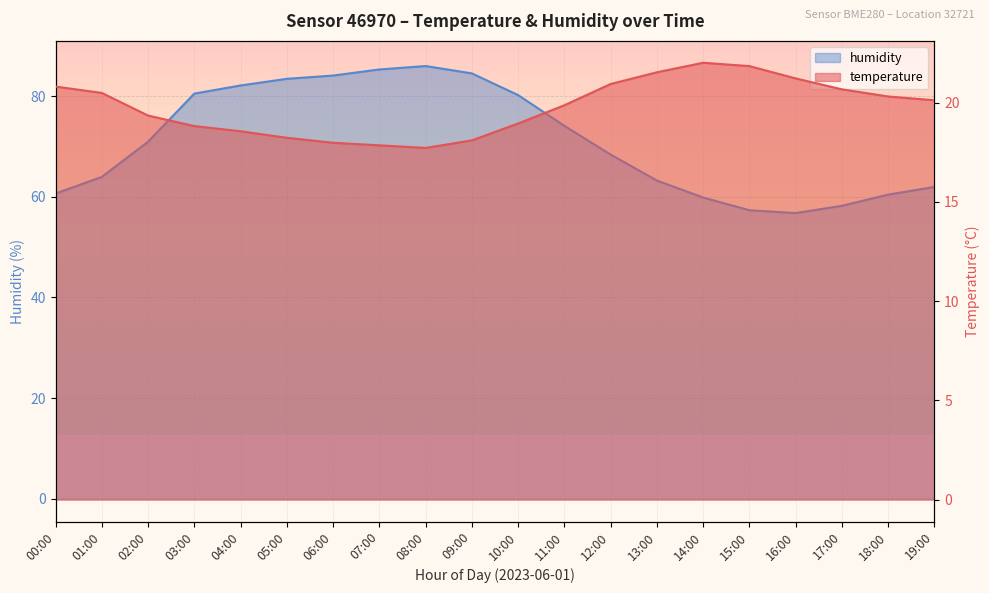

At which label does temperature first exceed 20?

00:00